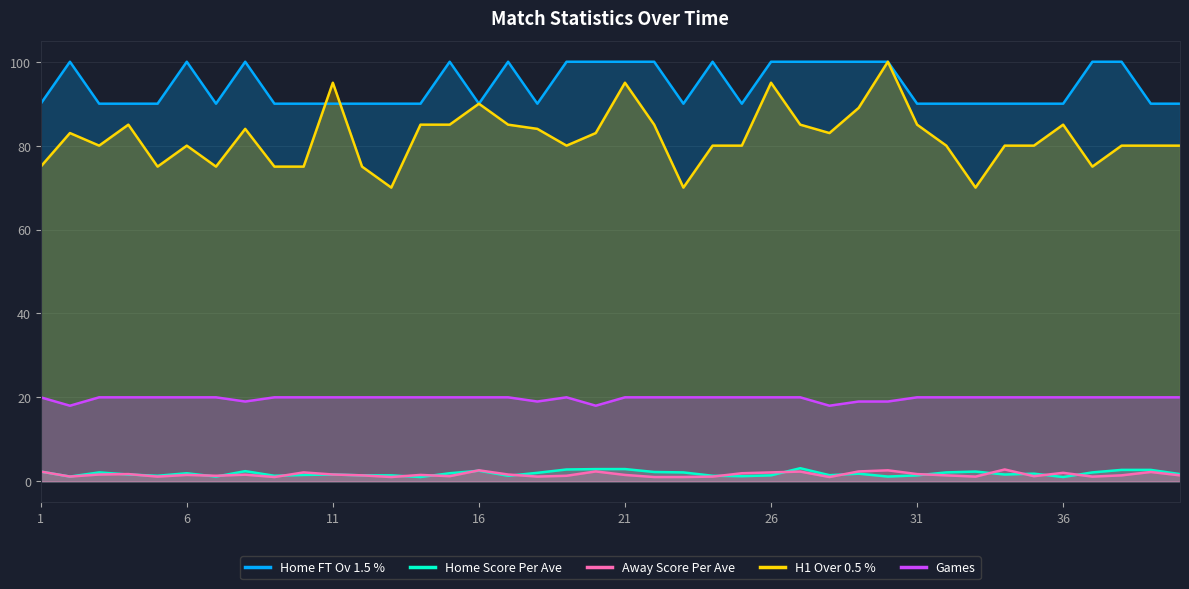

How many lines are shown in the chart?

5